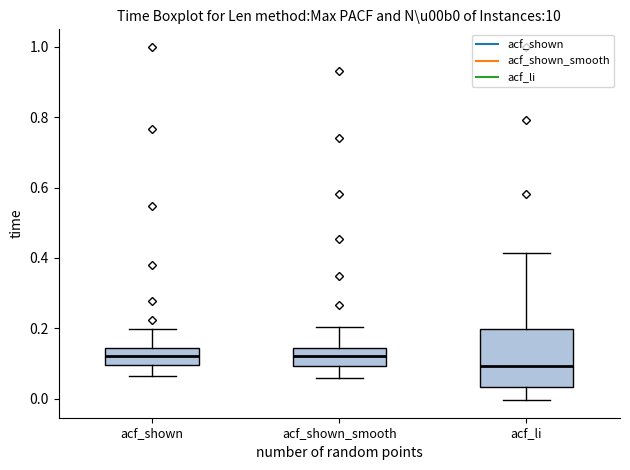

Where does the median line of the box for acf_li sit on the y-axis? The values are not printed on the chart, so give them approximately, as read against the axis.

0.10